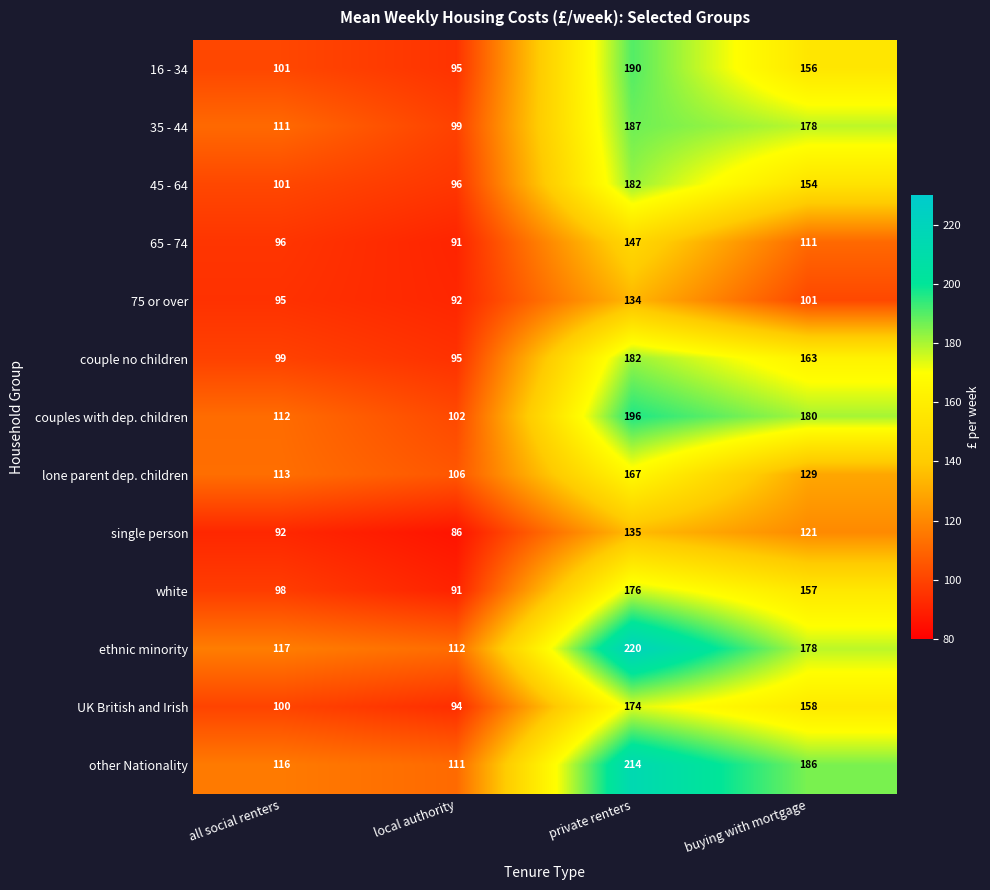

What is the difference between the ethnic minority values at buying with mortgage and private renters?

42